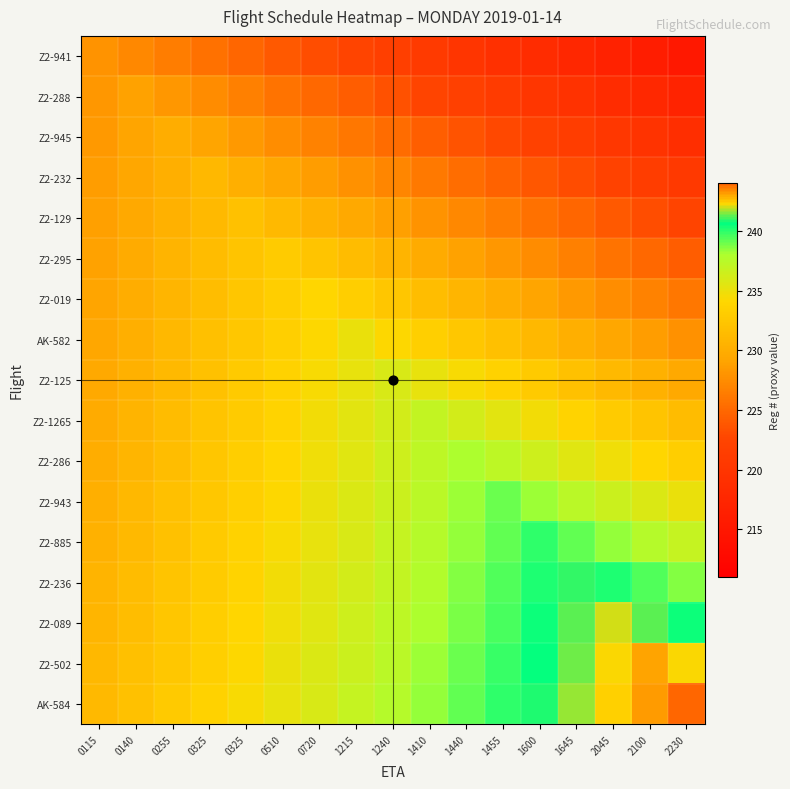

List the series in order of their peak value, highest first.

AK-584, Z2-502, Z2-089, Z2-236, Z2-885, Z2-943, Z2-286, Z2-1265, Z2-125, AK-582, Z2-019, Z2-295, Z2-129, Z2-232, Z2-945, Z2-288, Z2-941